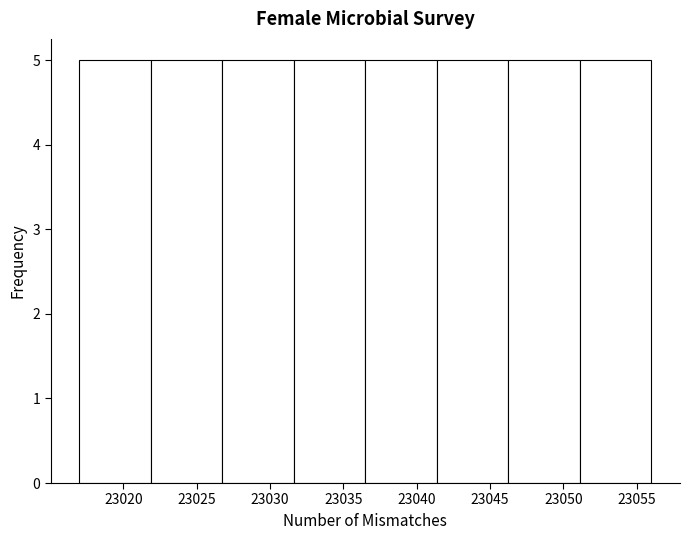

What is the height of the bar covering 23017.0 to 23022.0 on the x-axis? Neither the bar edges nor the heights are printed on the chart, so give them approximately, as read against the axes.

5